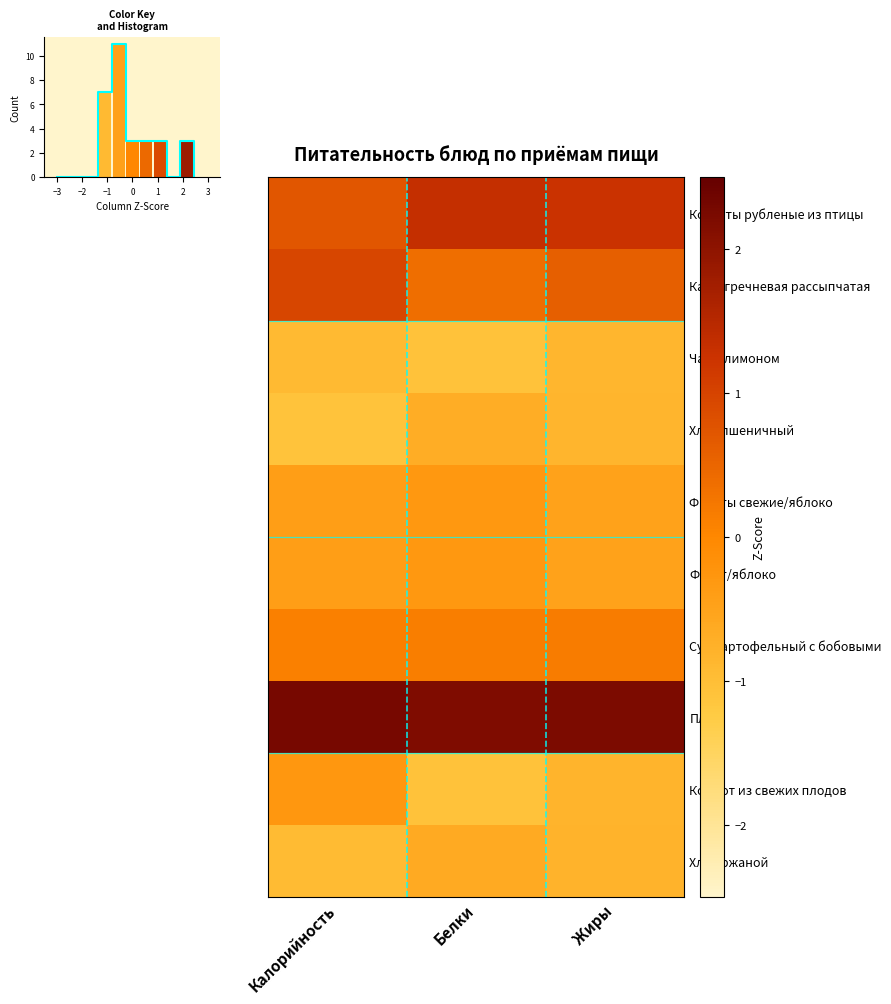

Which series changed the most between Калорийность and Жиры?

Компот из свежих плодов